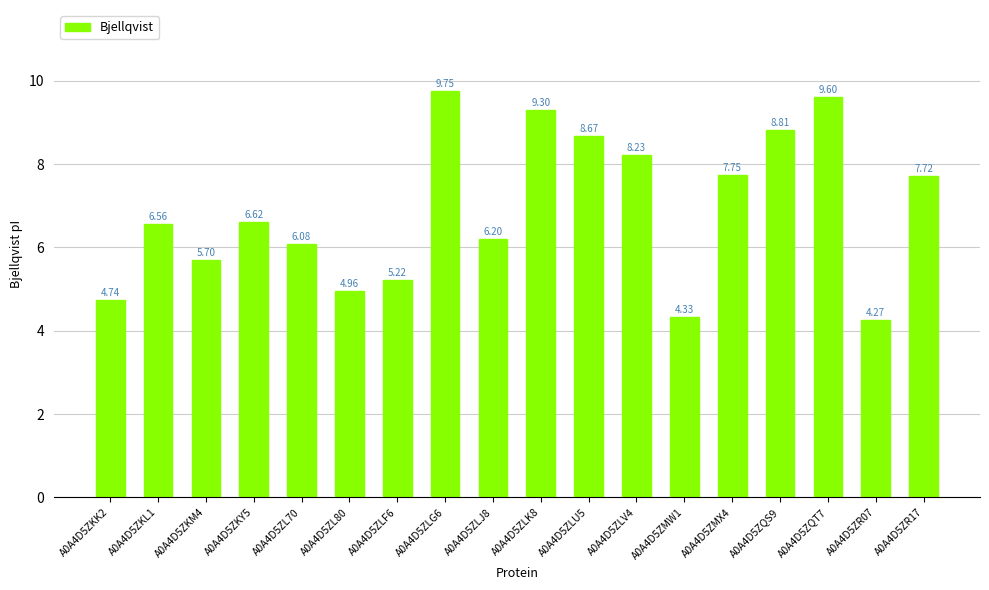

What is the difference between the maximum and minimum values?

5.5